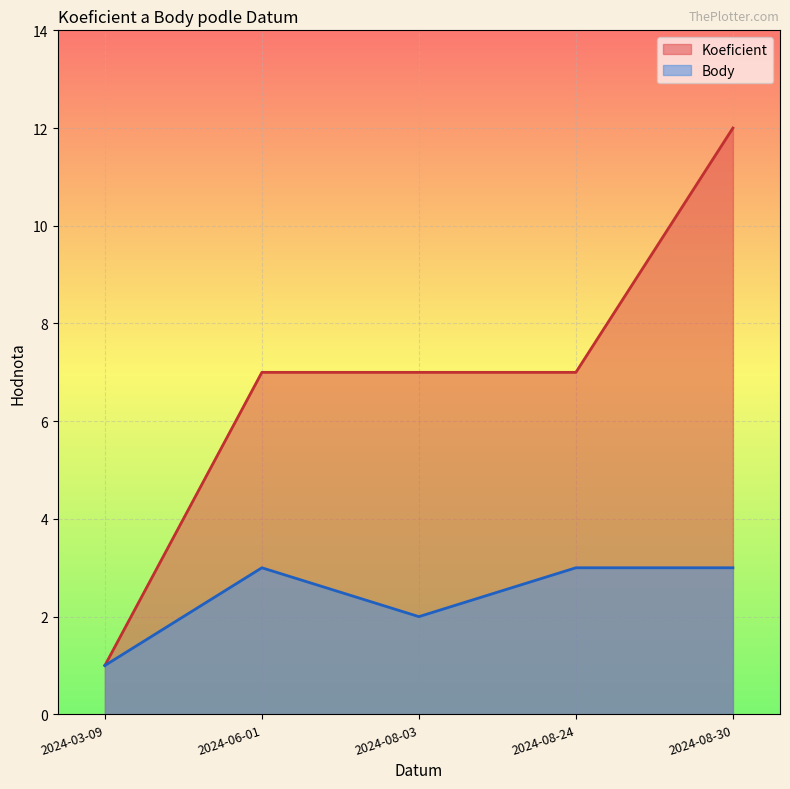

Rank the series by their average value, from lowest to highest.

Body, Koeficient